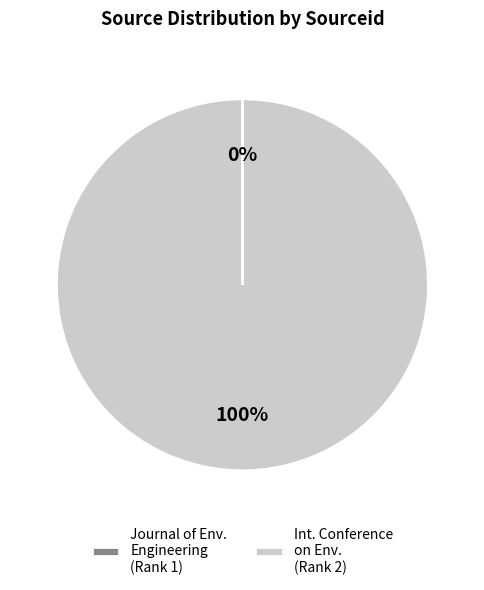

Is it true that Int. Conference on Env. (Rank 2) is 100% of the pie?

True